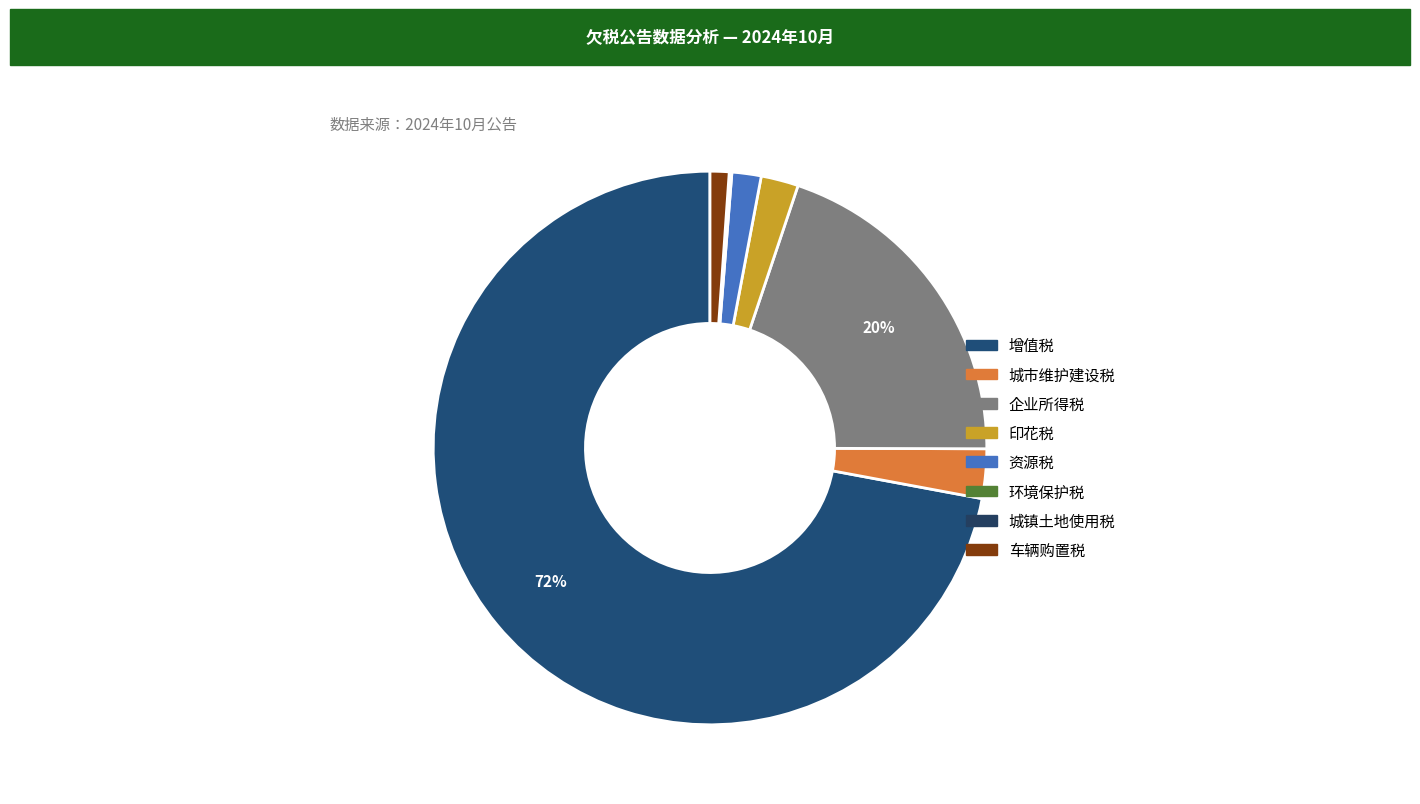

Combined, what portion of the pie is 城镇土地使用税 and 企业所得税?

19.9%